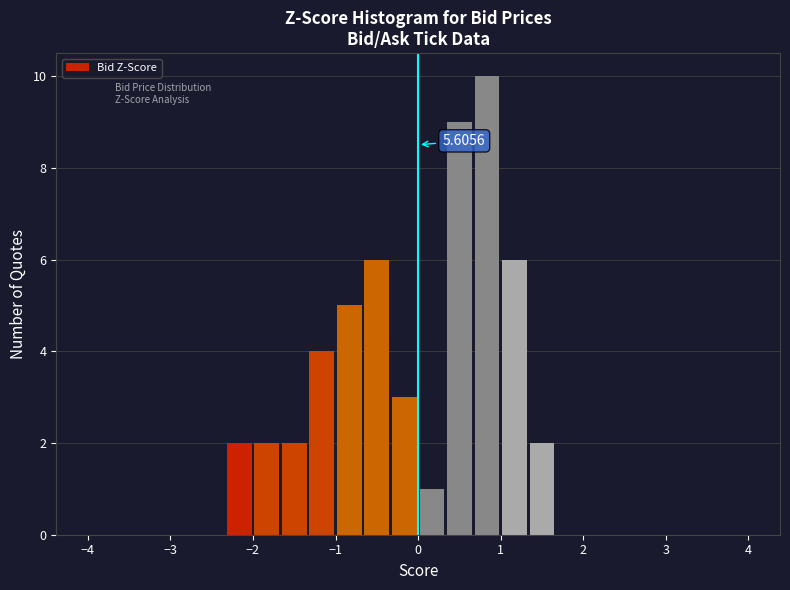

Around what value on the x-axis is the tallest bar? Give the approximate position of its centre, as read against the axis.

0.8